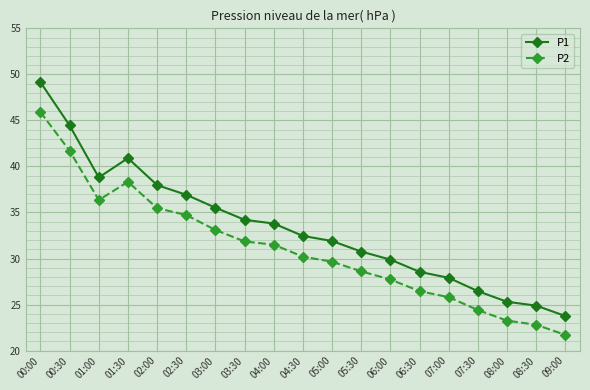

Is it true that P2 equals 25.8 at 07:00?

True